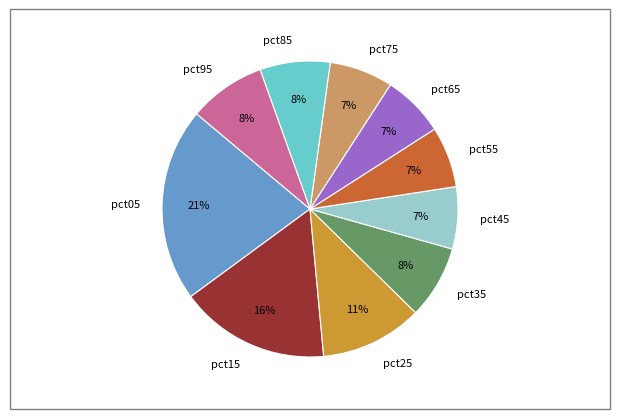

What percentage is the pct05 slice, to the nearest percent?

21%